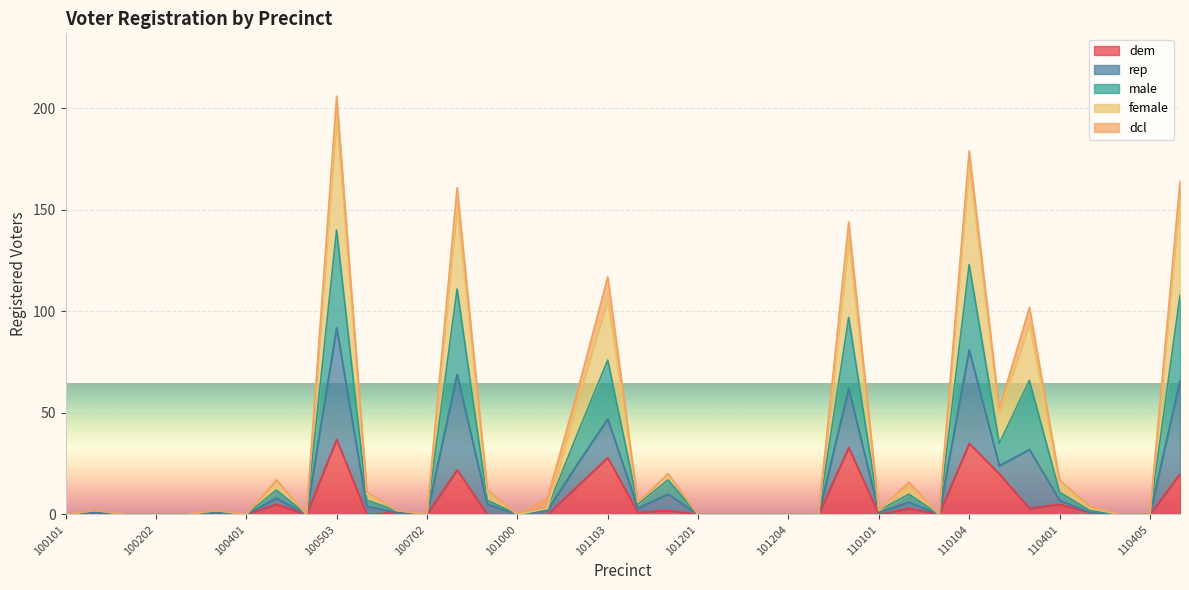

At which category is the sum across all series the highest?

100503